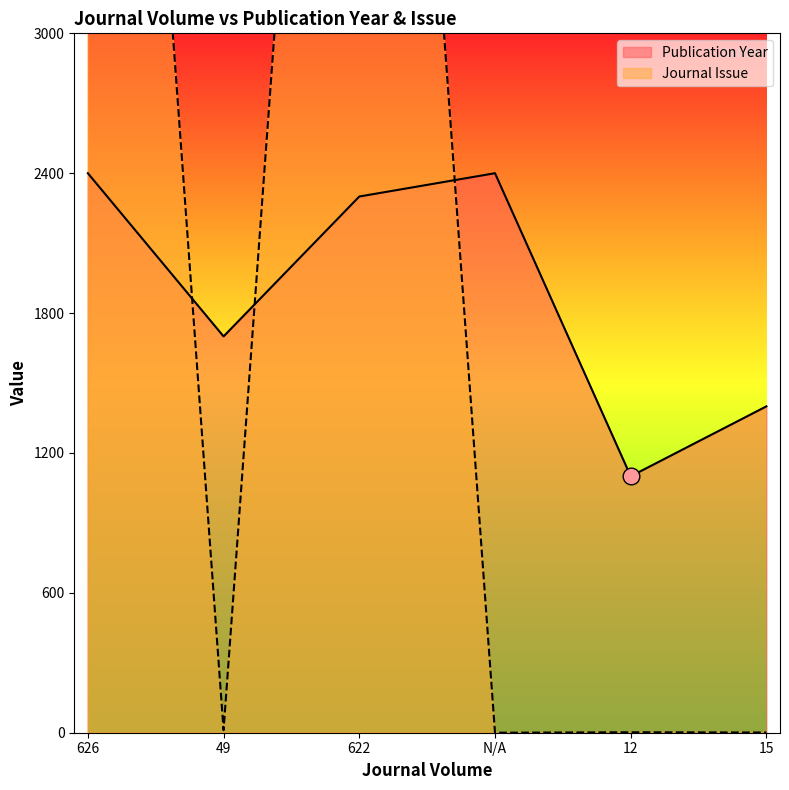

How many times do Publication Year and Journal Issue cross each other?

3